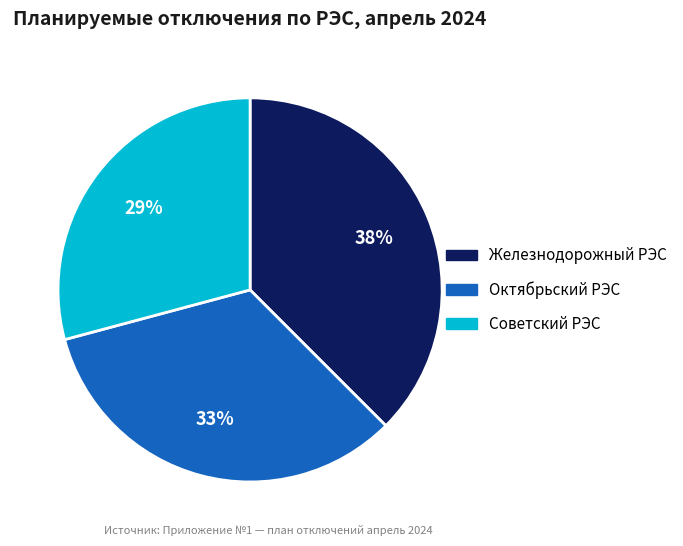

Does Октябрьский РЭС represent more than half of the total?

No